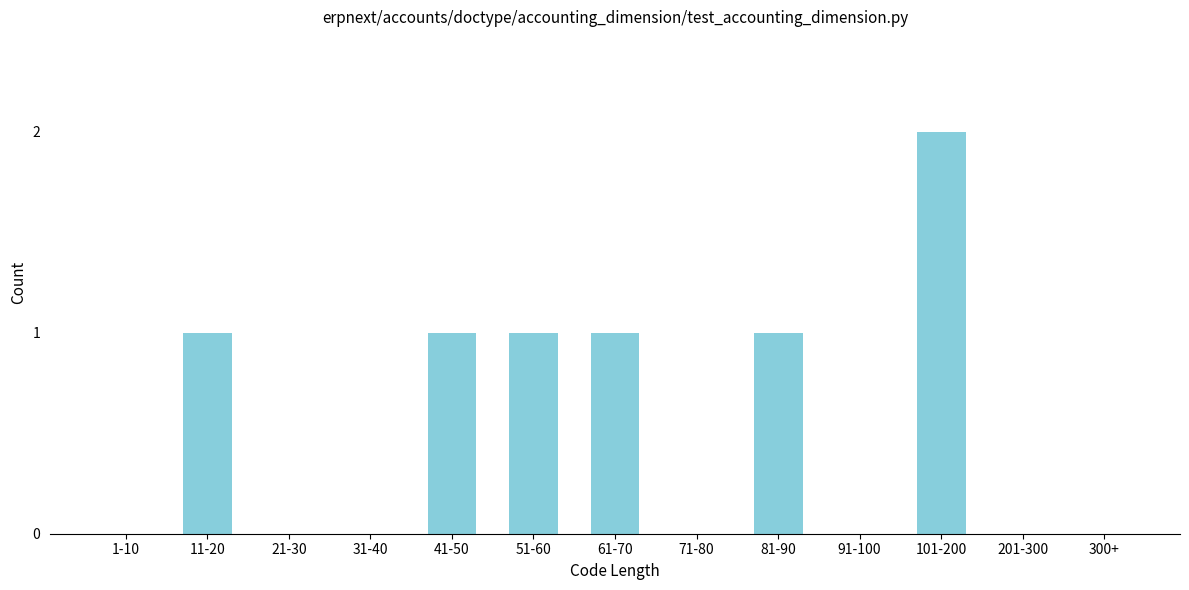

Reading right to left, list all the values displayed in this chart.

300+=0	201-300=0	101-200=2	91-100=0	81-90=1	71-80=0	61-70=1	51-60=1	41-50=1	31-40=0	21-30=0	11-20=1	1-10=0